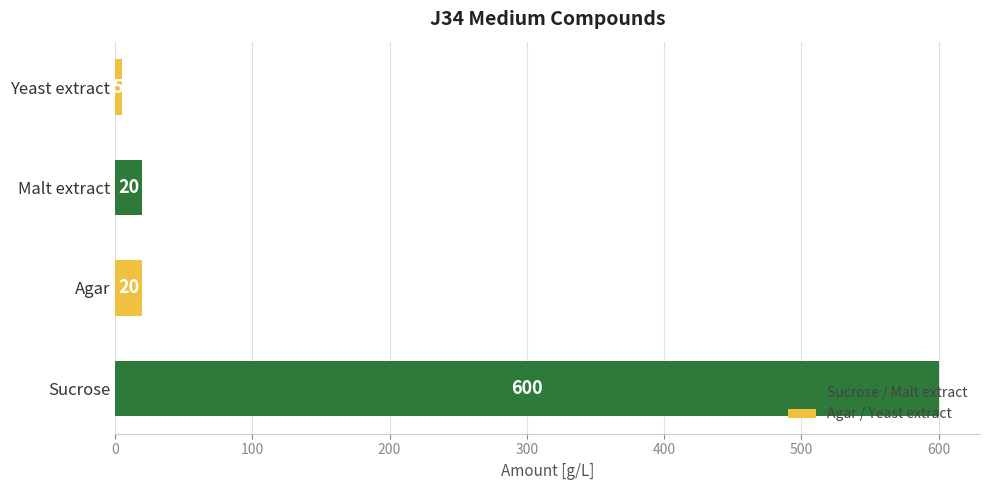

Is it true that the value at Malt extract is 20?

True